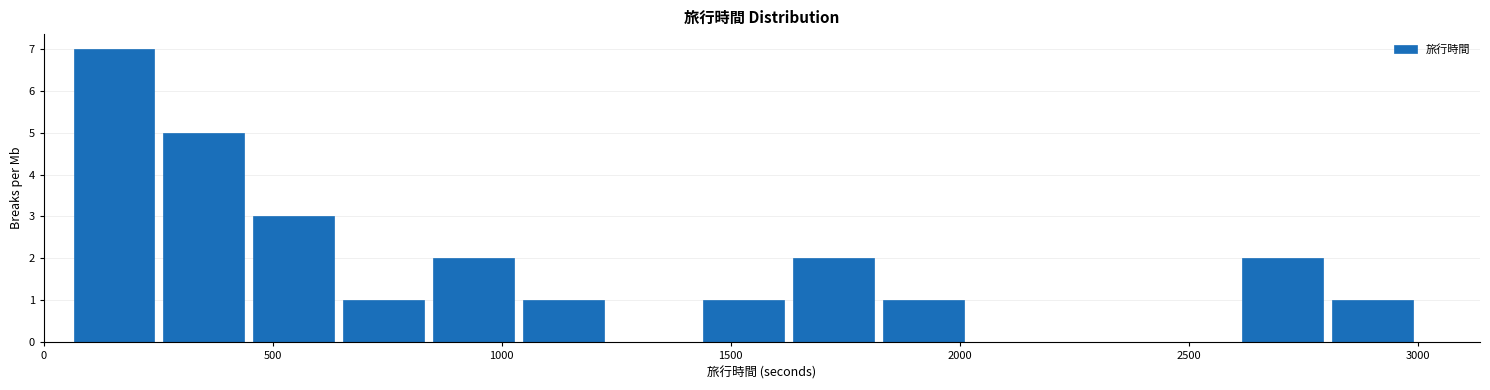

Read against the x-axis, roughly where is the centre of the tallest bar?

150